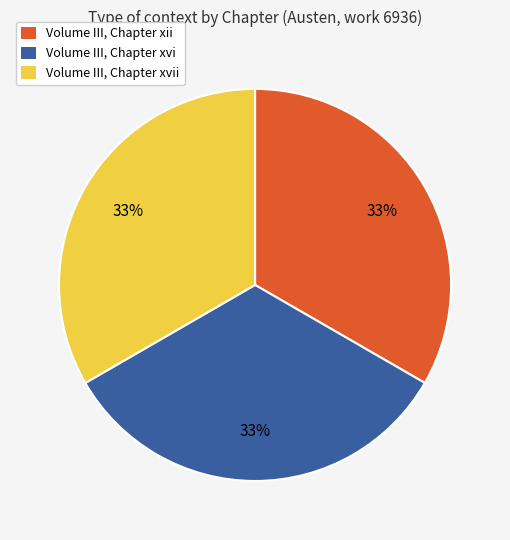

To the nearest percent, what is the average slice percentage?

33%